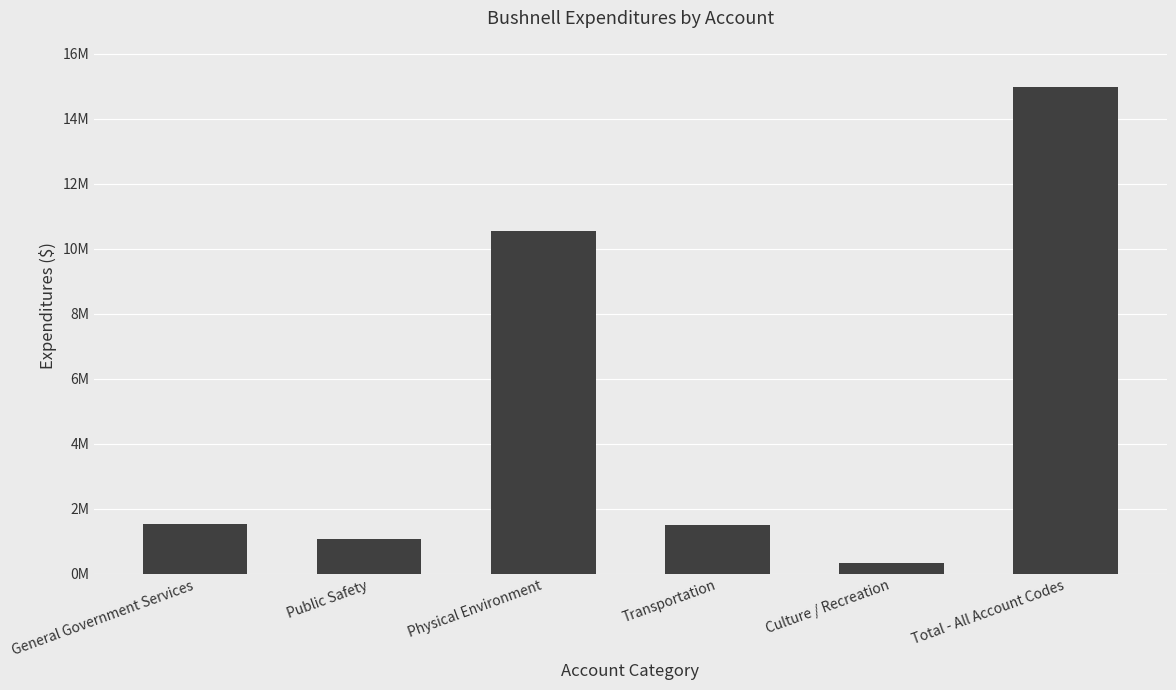

Does the chart contain any negative values?

No